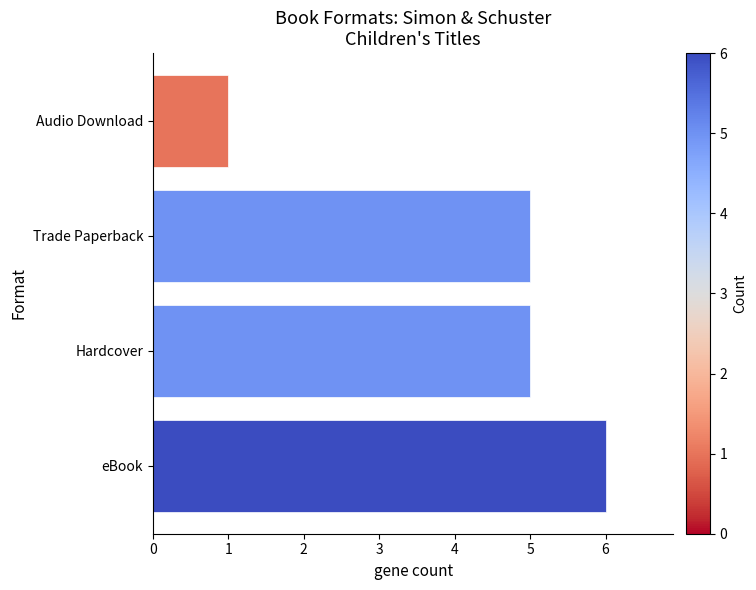

Count the number of categories in the chart.

4